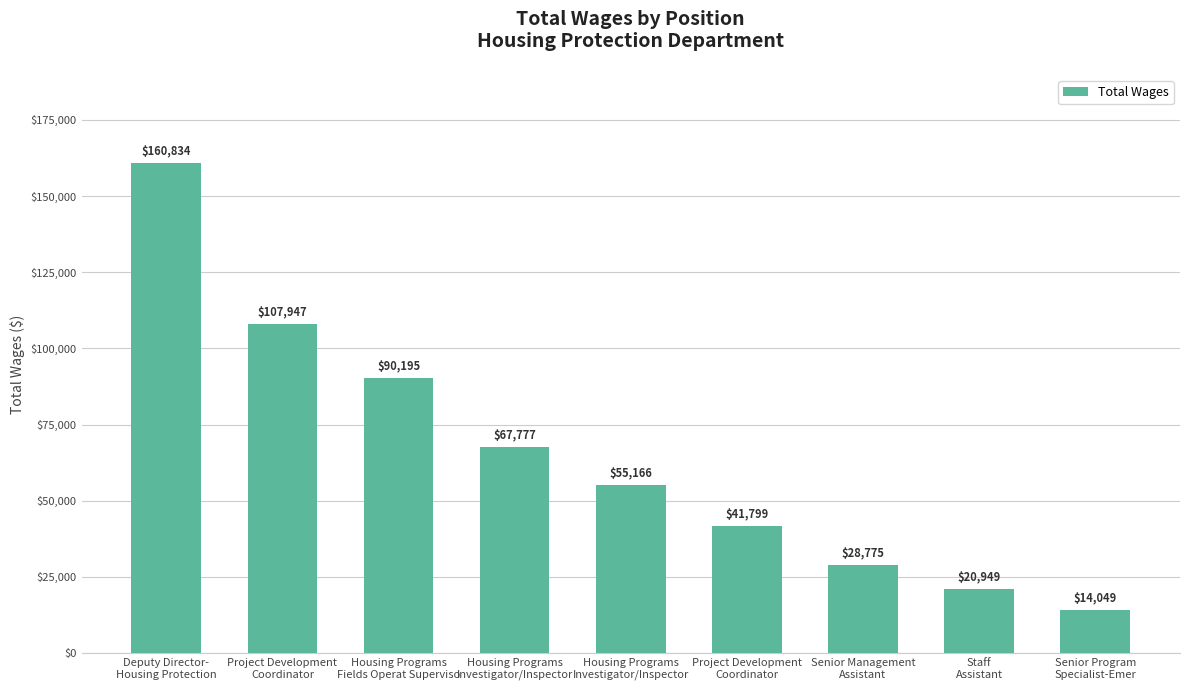

Approximately how many times larger is the value at Project Development
Coordinator compared to Staff
Assistant?

5.2